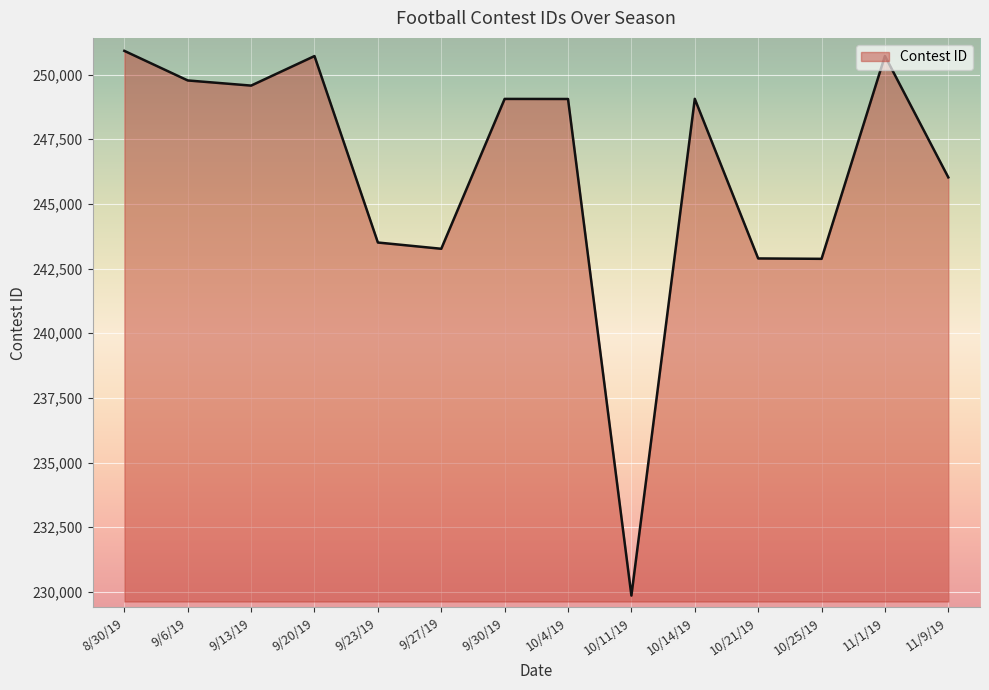

Does the chart have visible grid lines?

Yes